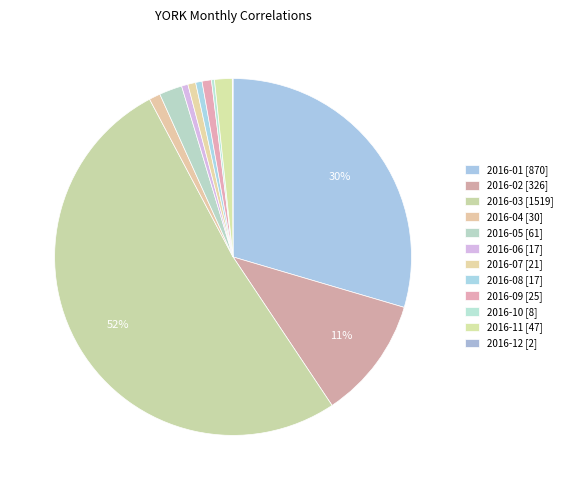

What percentage is the 2016-04 slice, to the nearest percent?

1%